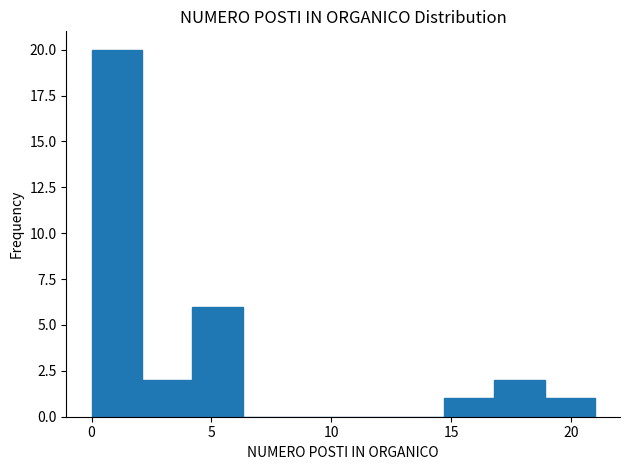

Reading left to right, transcribe this chart: for each bar, give the range it covers on the x-axis and its height. Neither the bar edges nor the heights are printed on the chart, so give them approximately, as read against the axes.

0.0 to 2.1: 20
2.1 to 4.2: 2
4.2 to 6.3: 6
6.3 to 8.4: 0
8.4 to 10.5: 0
10.5 to 12.6: 0
12.6 to 14.7: 0
14.7 to 16.8: 1
16.8 to 18.9: 2
18.9 to 21.0: 1